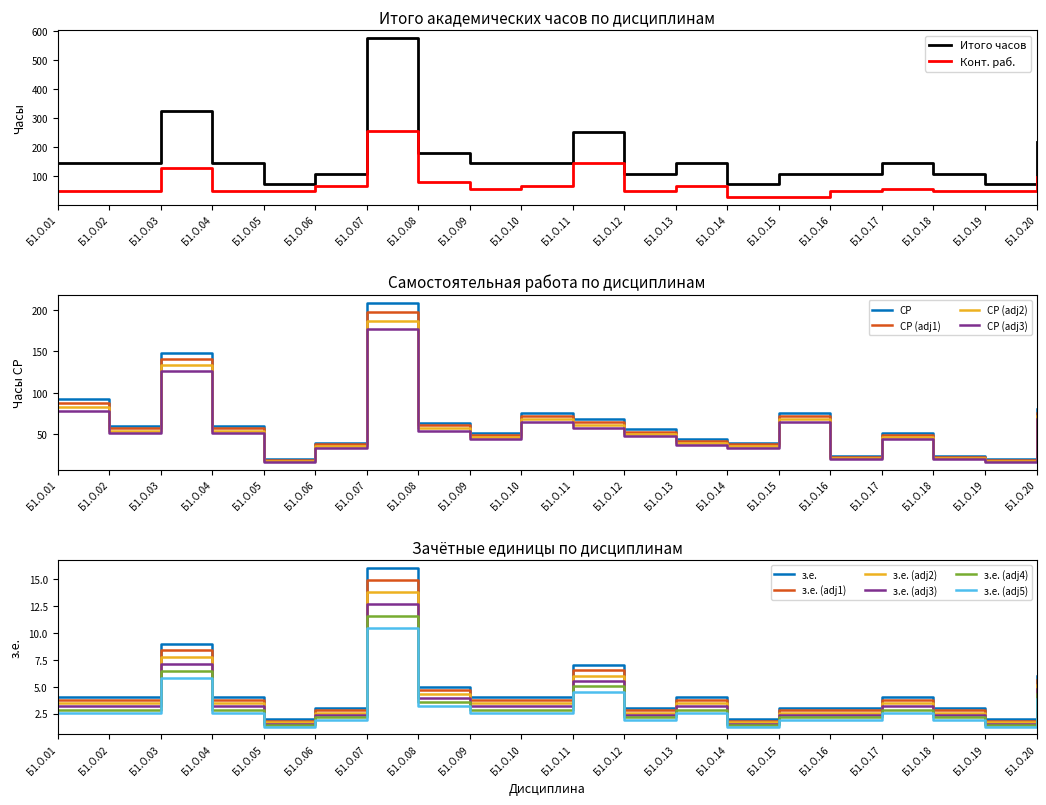

True or false: Конт. раб. and з.е. cross at least once.

False